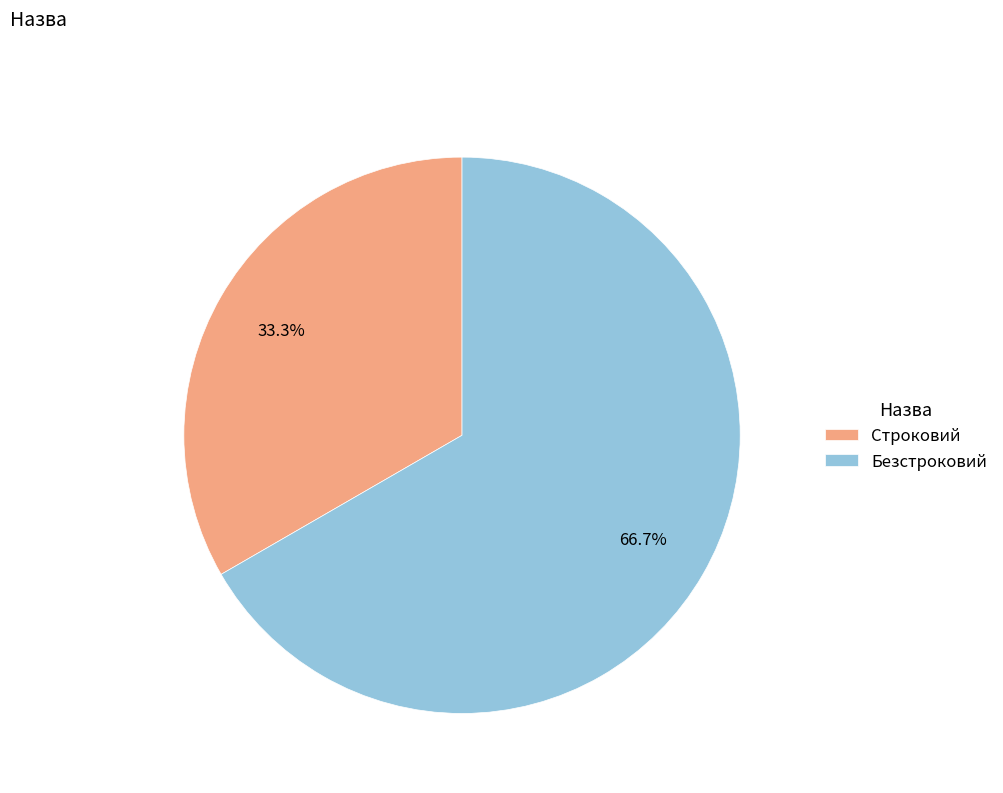

To the nearest percent, what is the combined percentage of Безстроковий and Строковий?

100%